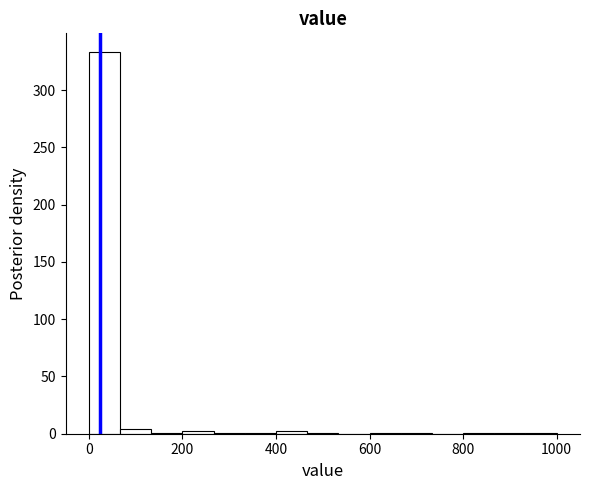

Read against the x-axis, roughly where is the centre of the tallest bar?

40